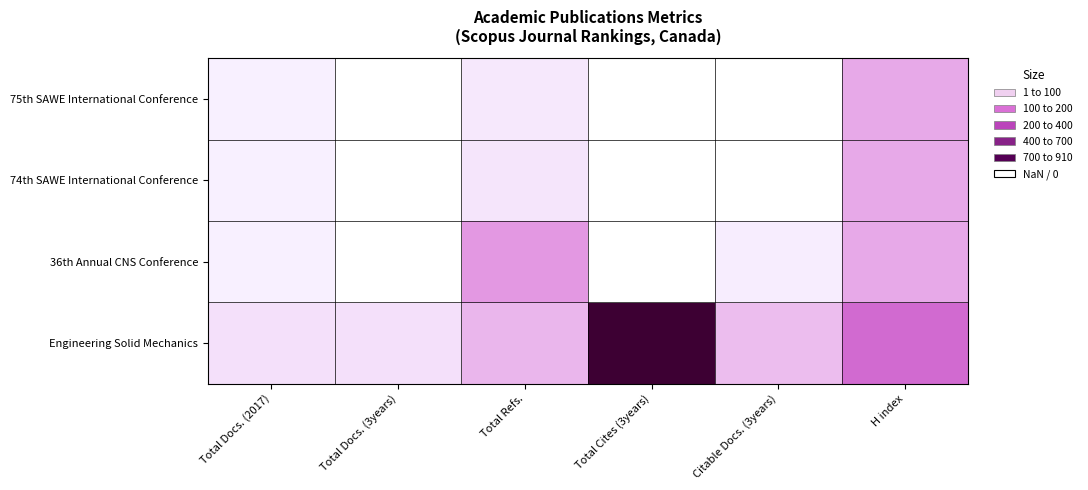

What is the approximate value of 74th SAWE International Conference at Total Docs. (2017)?

2.0